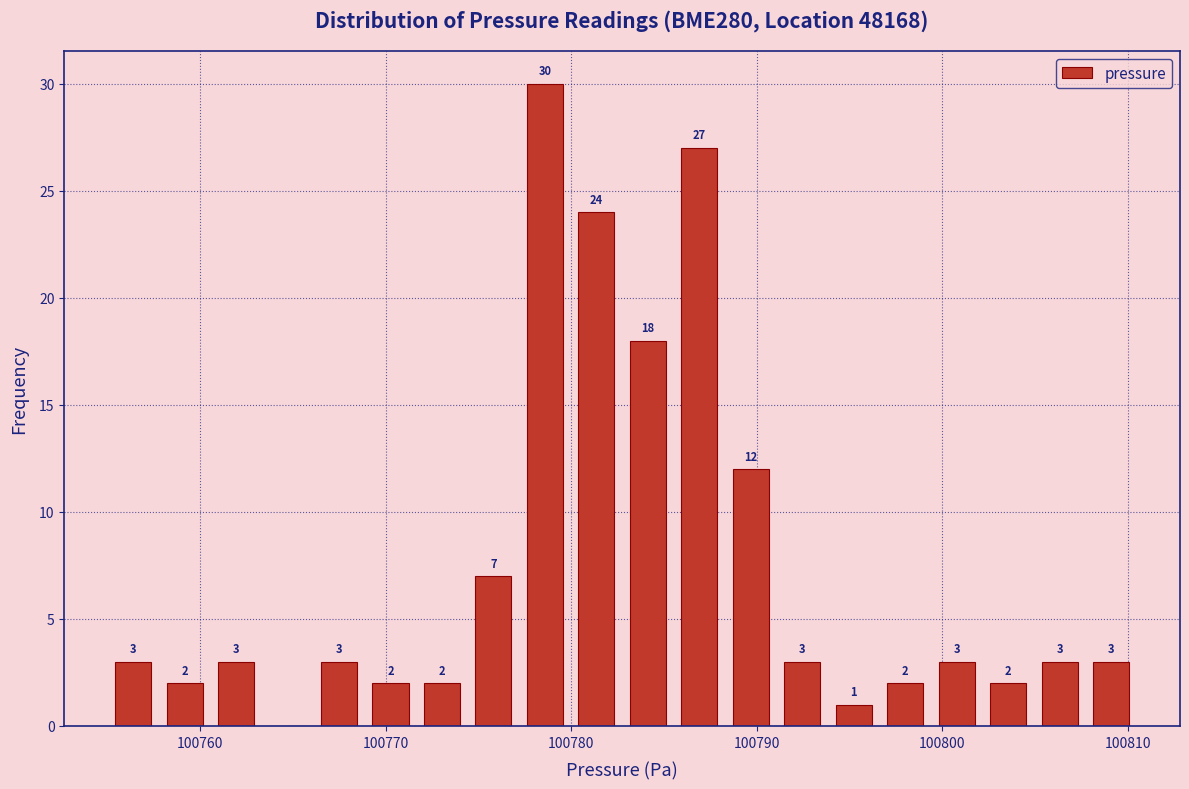

Read against the x-axis, roughly where is the centre of the tallest bar?

100779